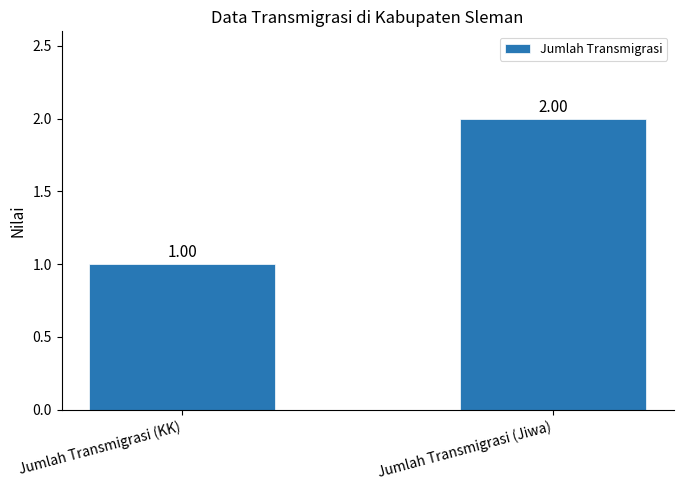

What is the average value?

2